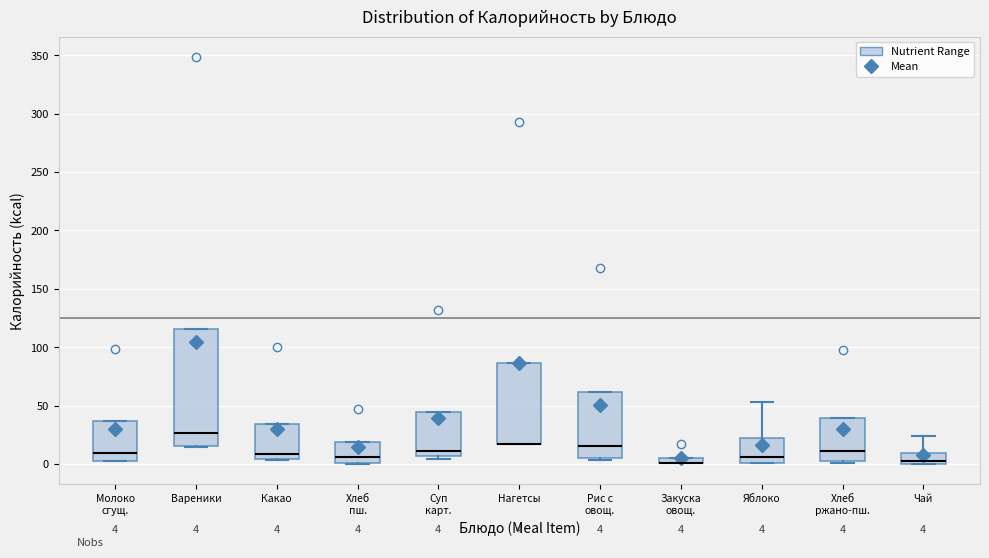

Which box is the tallest, from its lower edge to its upper edge?

Вареники